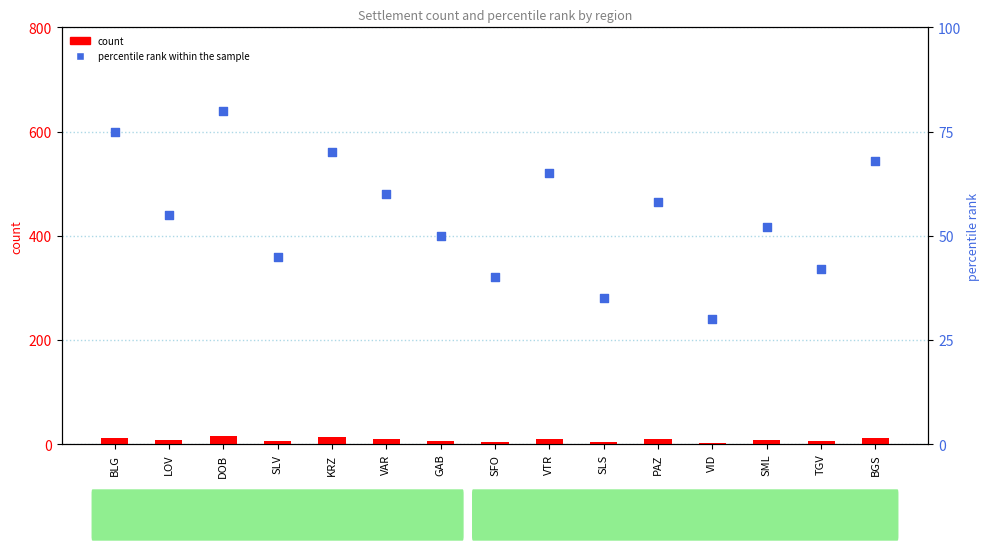

What is the total value across all series at SLS?

39